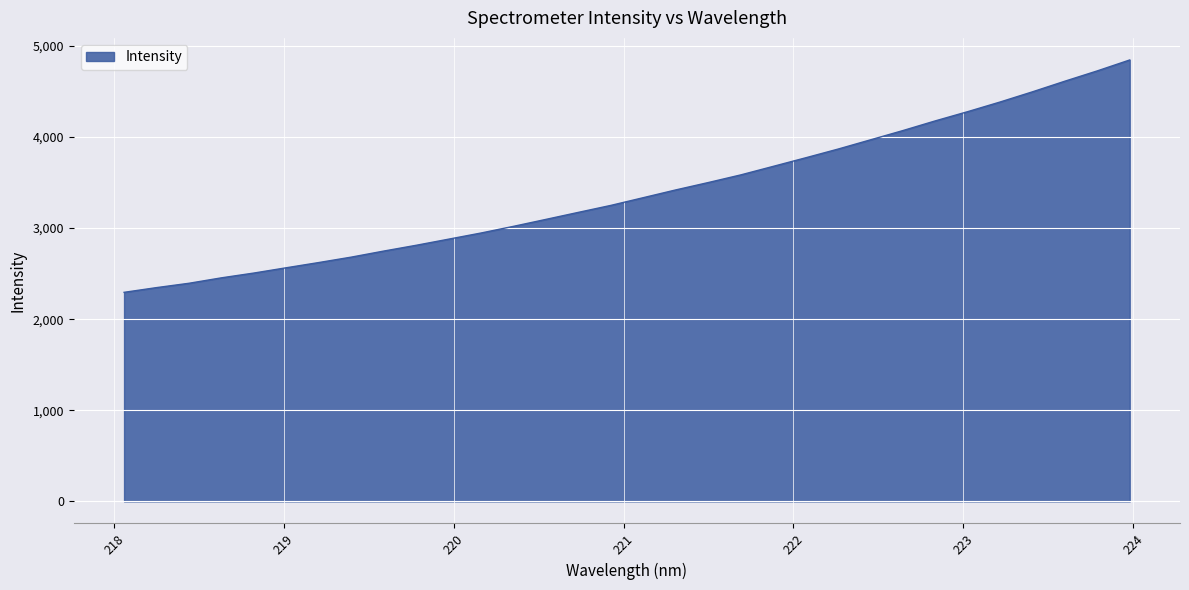

What is the average value?

3390.1